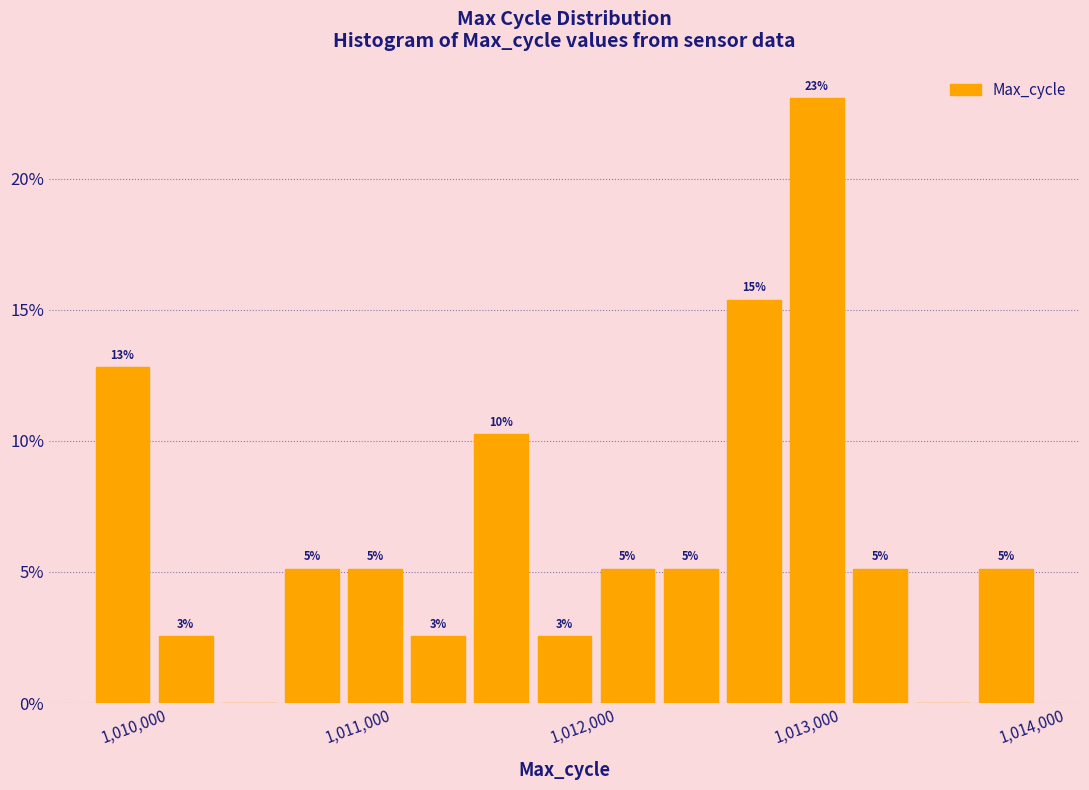

Around what value on the x-axis is the tallest bar? Give the approximate position of its centre, as read against the axis.

1012900